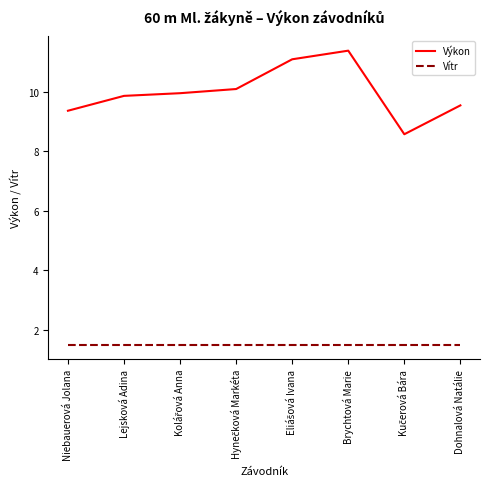

What is the highest value of the Výkon series?

11.4